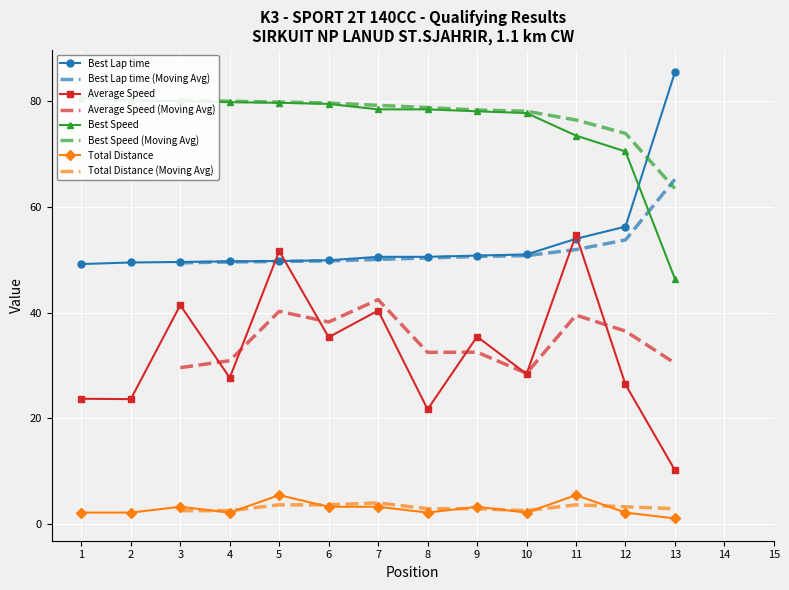

Is the value of Total Distance at 7 greater than the value of Average Speed at 8?

No